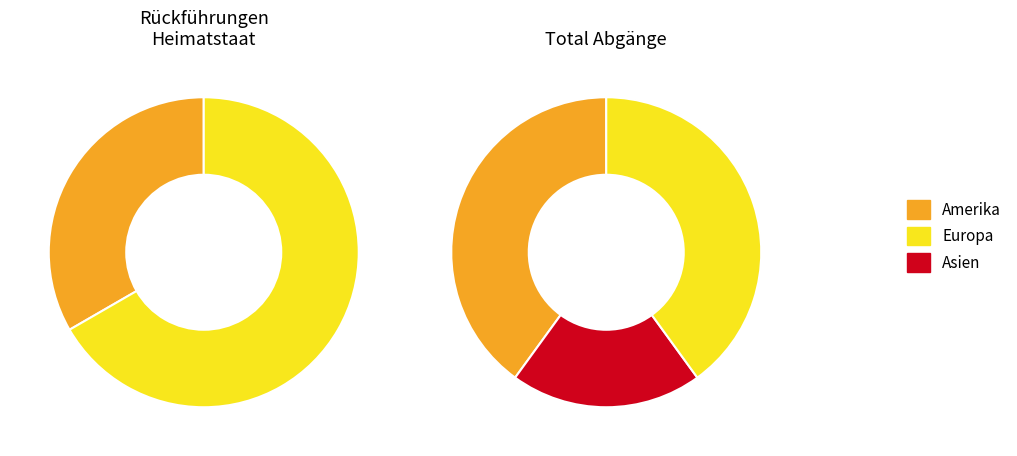

What is the change in value from Asien to Europa?

+2